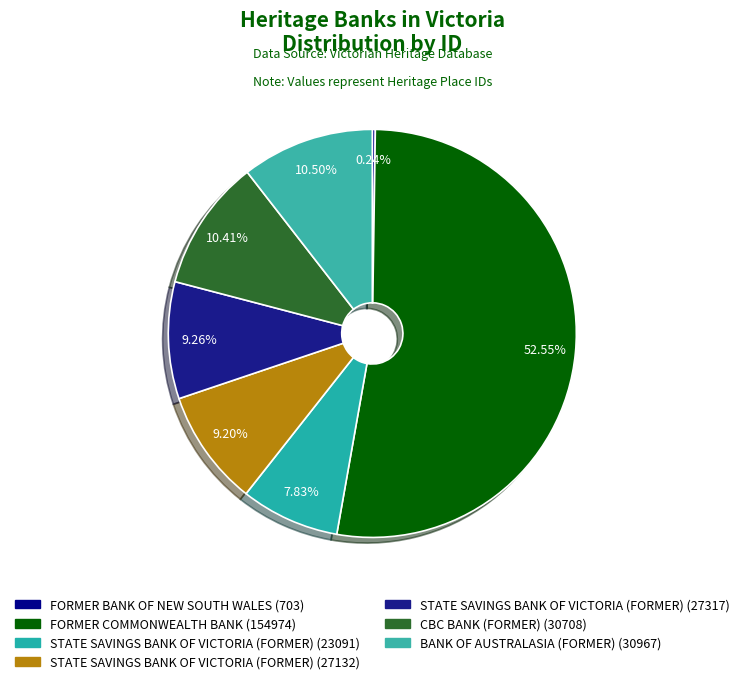

To the nearest percent, what is the difference between the largest and smallest slice percentages?

52%